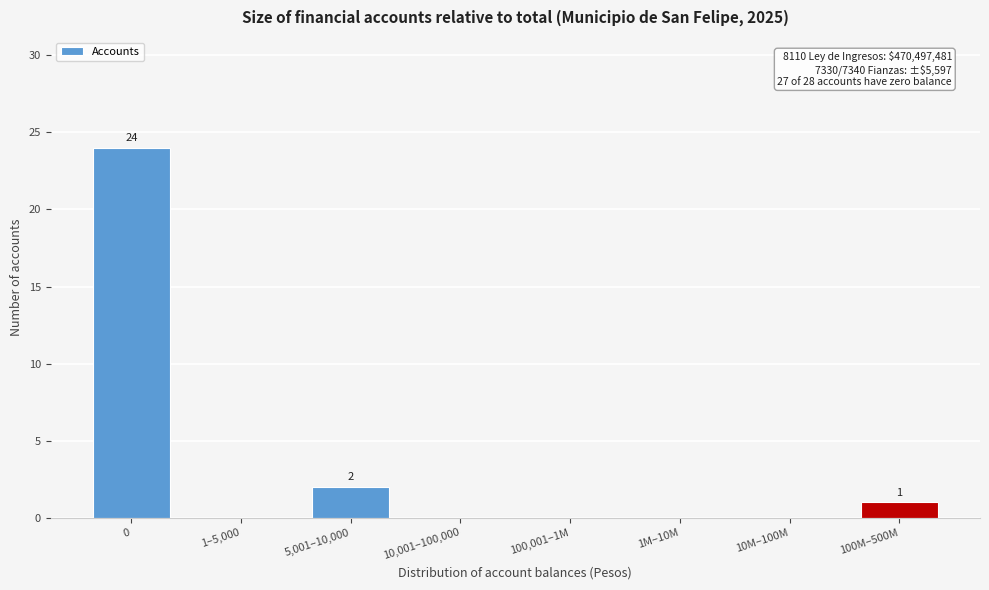

Reading left to right, transcribe all the data shown in this chart.

0=24	1–5,000=0	5,001–10,000=2	10,001–100,000=0	100,001–1M=0	1M–10M=0	10M–100M=0	100M–500M=1